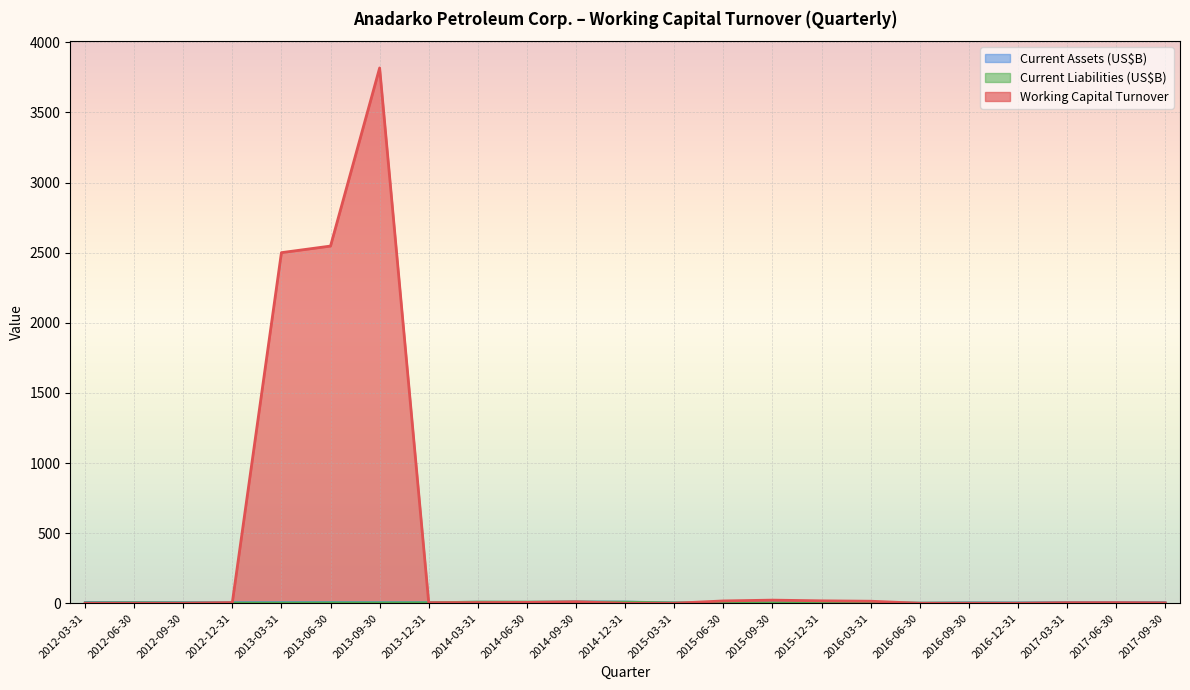

Which series has the largest total across all categories?

Working Capital Turnover